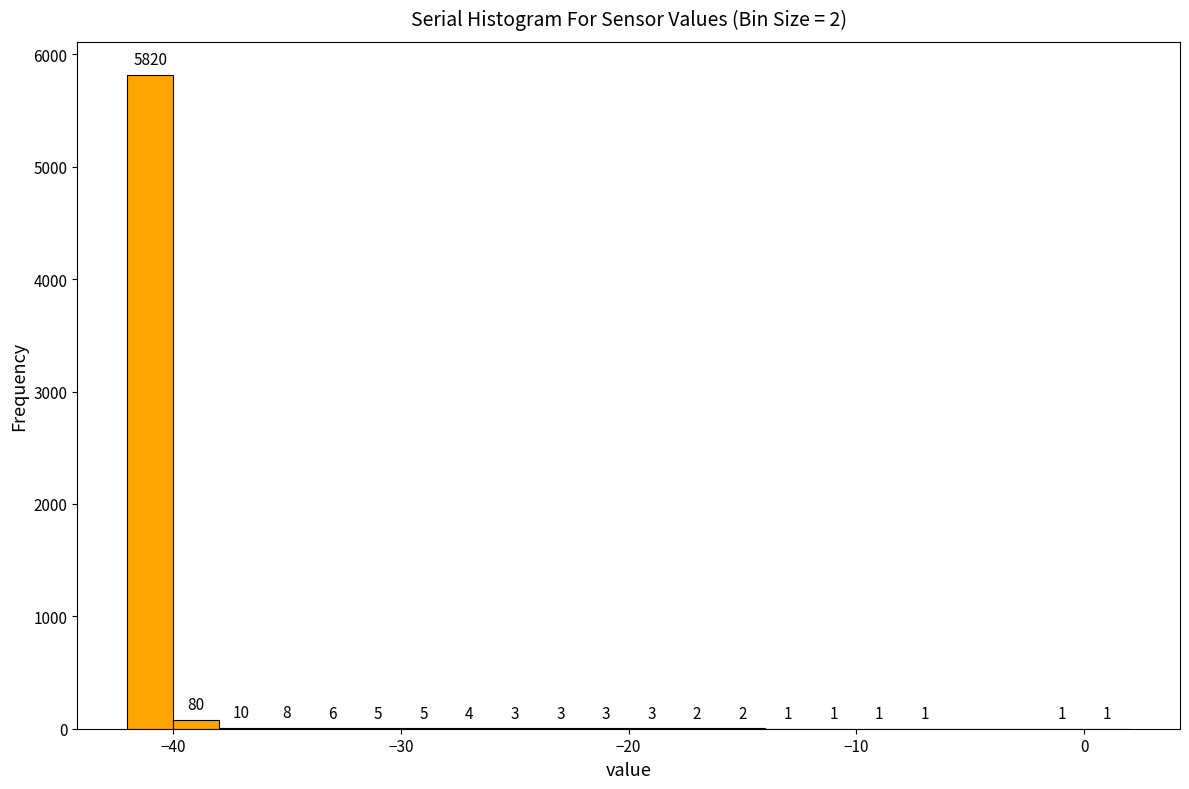

Read against the x-axis, roughly where is the centre of the tallest bar?

-41